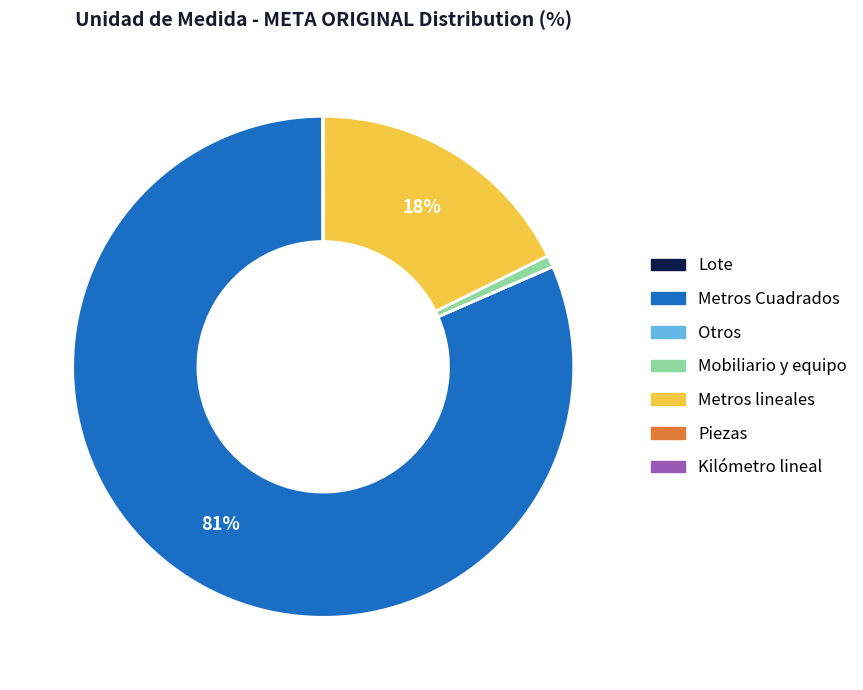

What percentage is the Metros Cuadrados slice, to the nearest percent?

81%